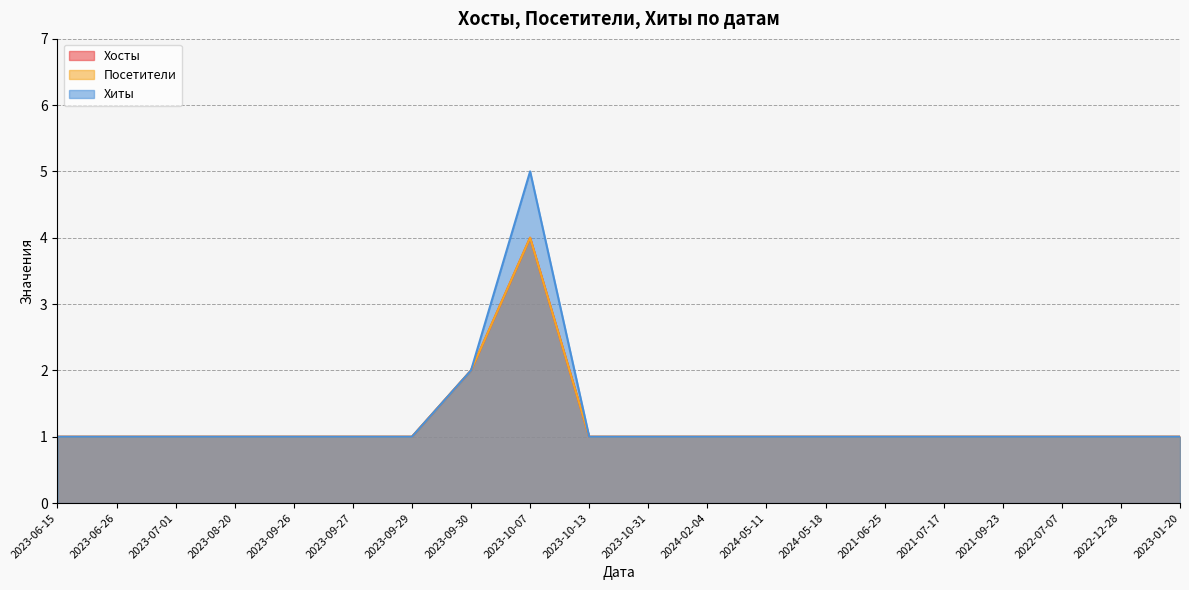

What is the approximate value of Посетители at 2024-05-18?

1